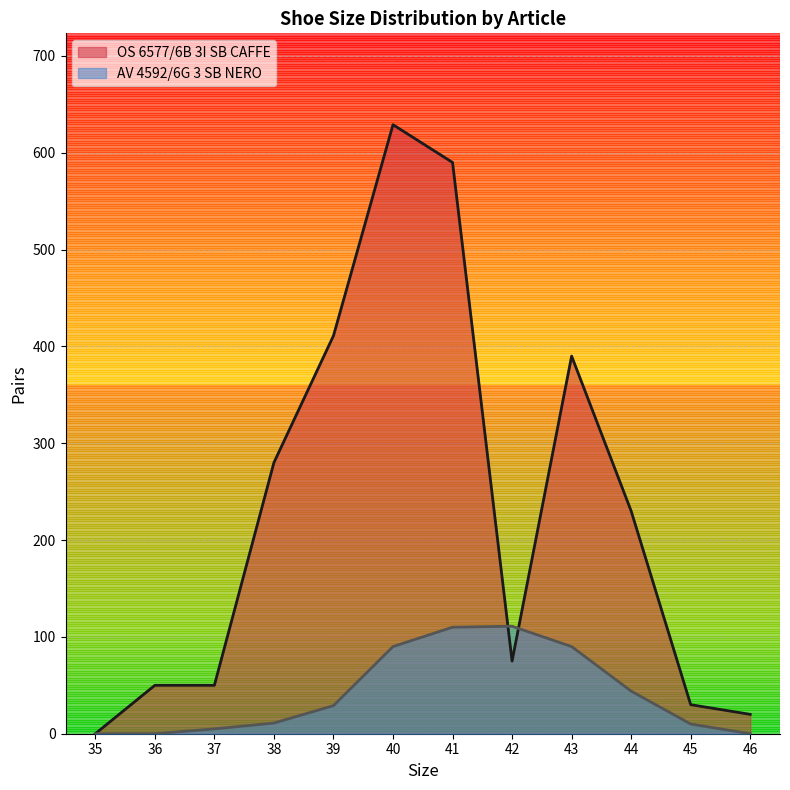

Which series has the widest spread of values?

OS 6577/6B 3I SB CAFFE